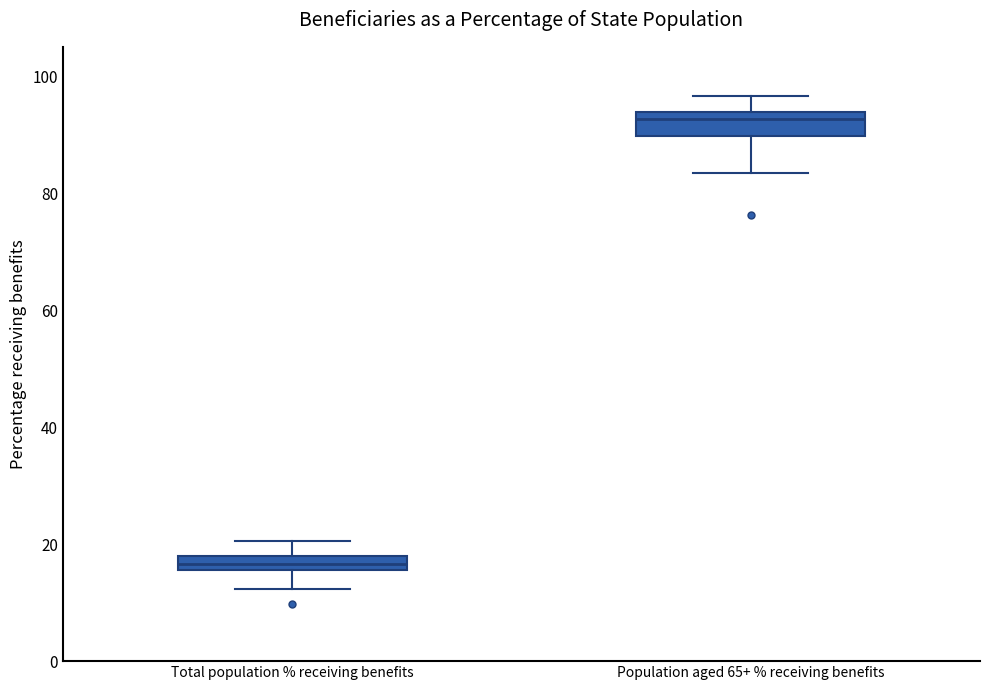

Which box's median line is the lowest?

Total population % receiving benefits